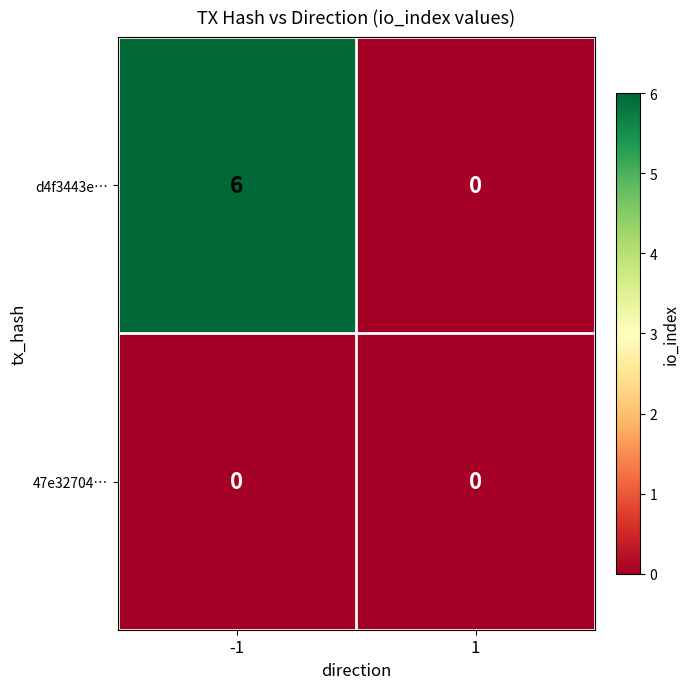

List the series in order of their peak value, lowest first.

47e32704…, d4f3443e…